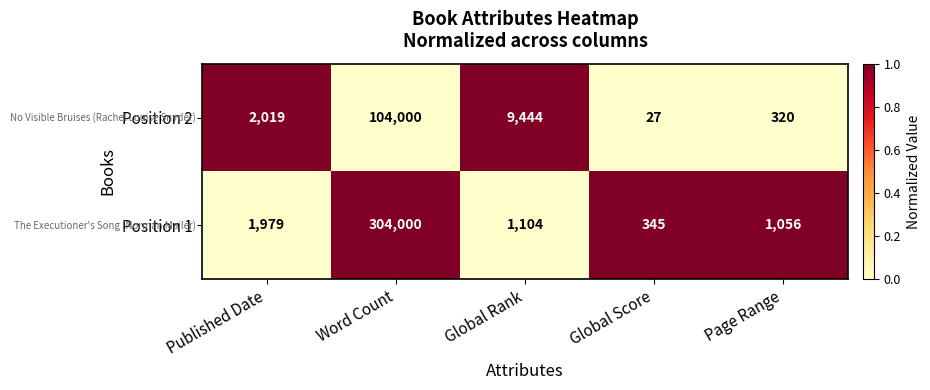

Which series has the largest range (max minus min)?

Position 1